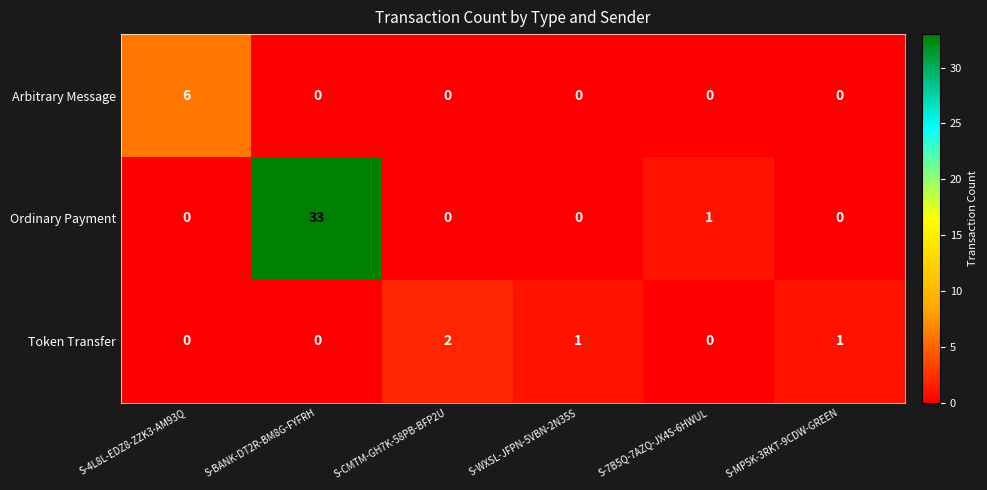

Which series has the largest total across all categories?

Ordinary Payment